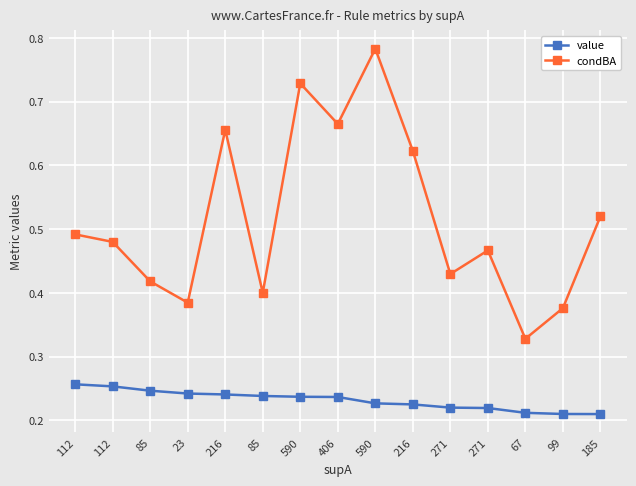

True or false: value and condBA cross at least once.

False